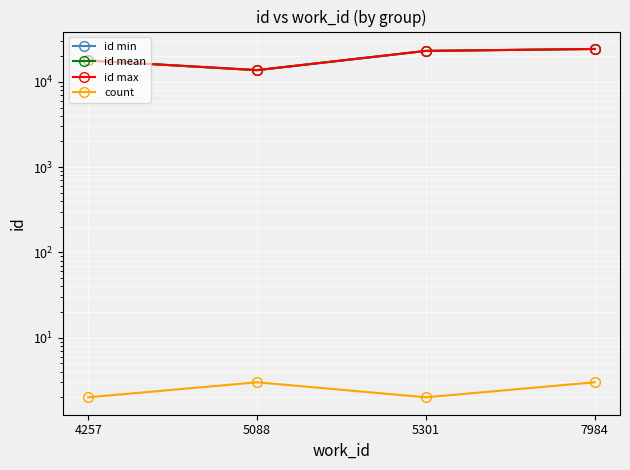

True or false: count and id min intersect in this chart.

False